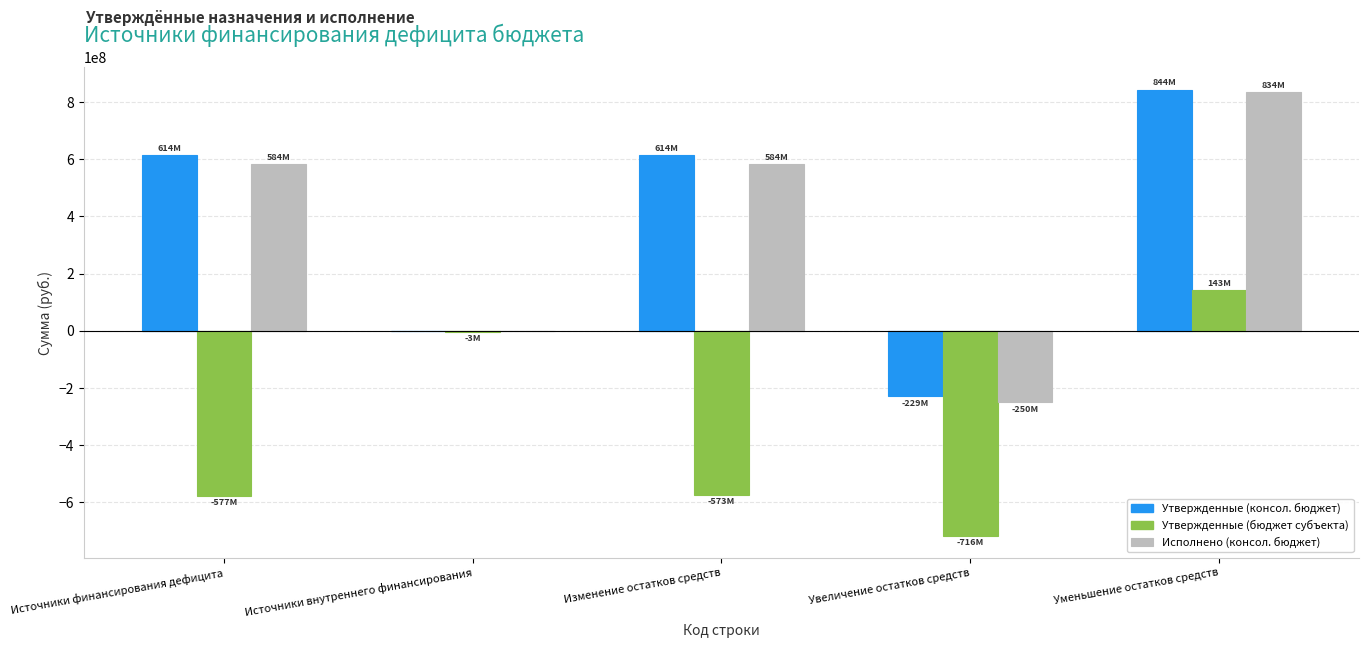

What is the label of the 1st bar from the left?

Источники финансирования дефицита